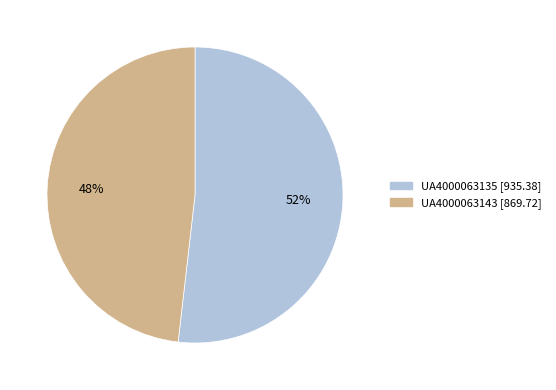

Does any single category account for the majority?

Yes